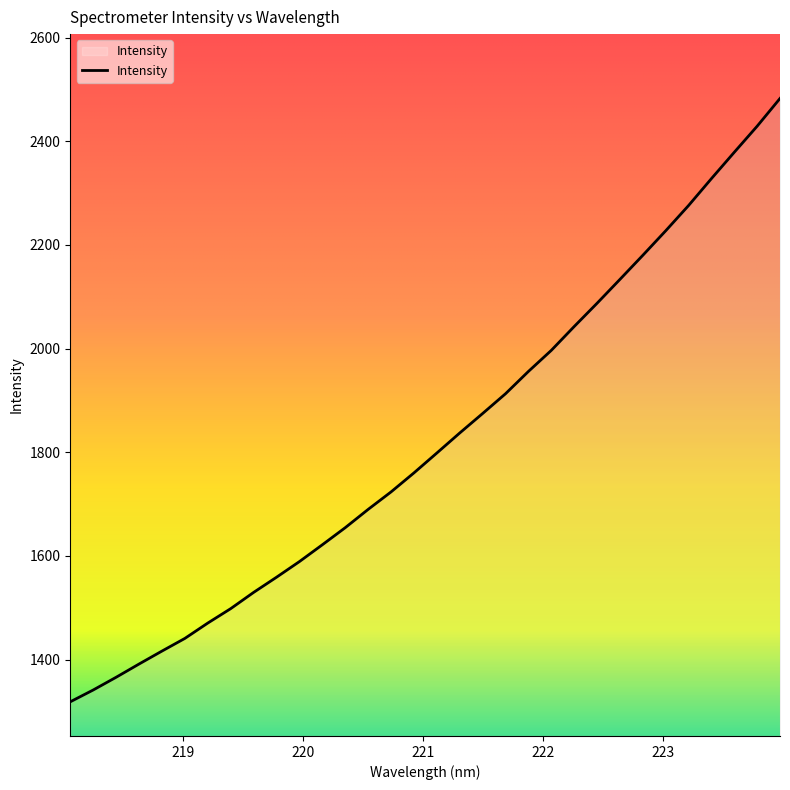

What is the smallest value displayed?

1318.5